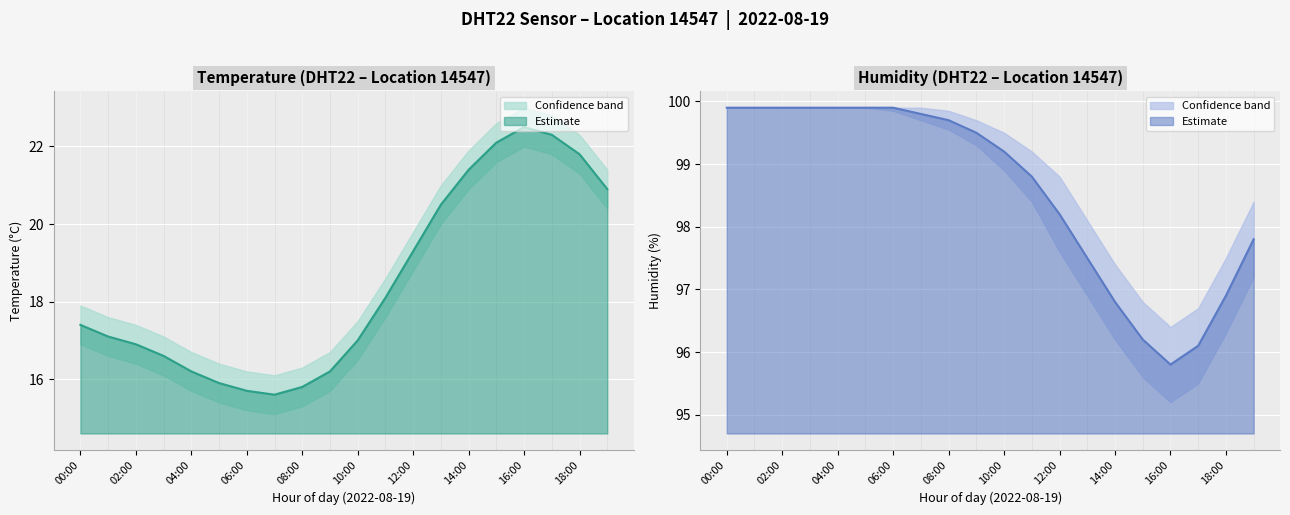

What is the average value of the temperature series?

18.5